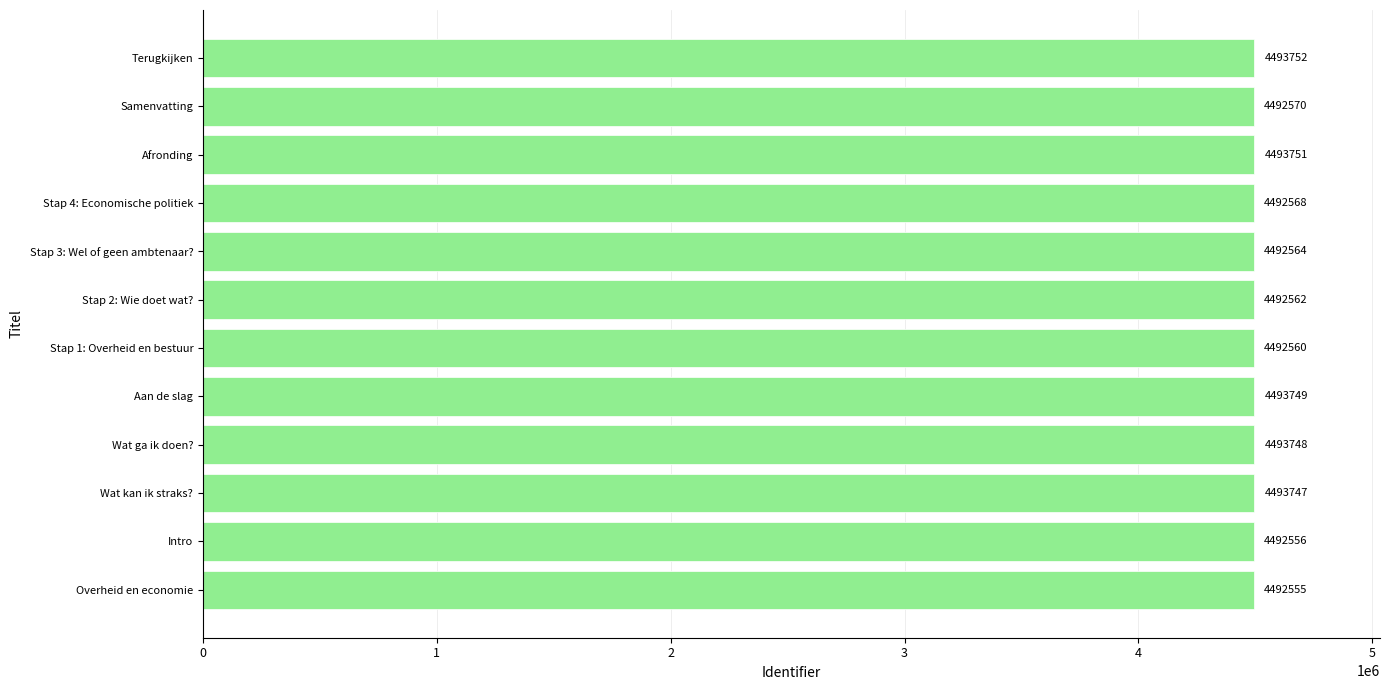

How many categories are shown in the chart?

12